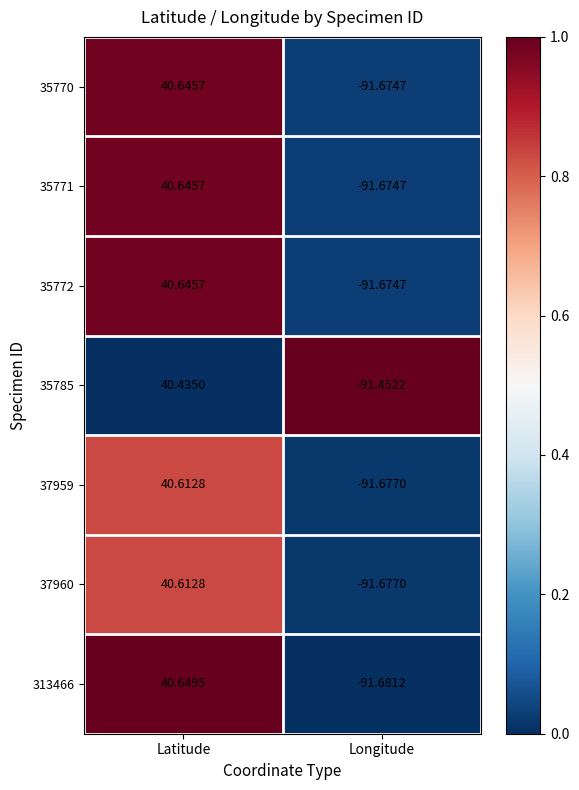

Count the number of categories in the chart.

2